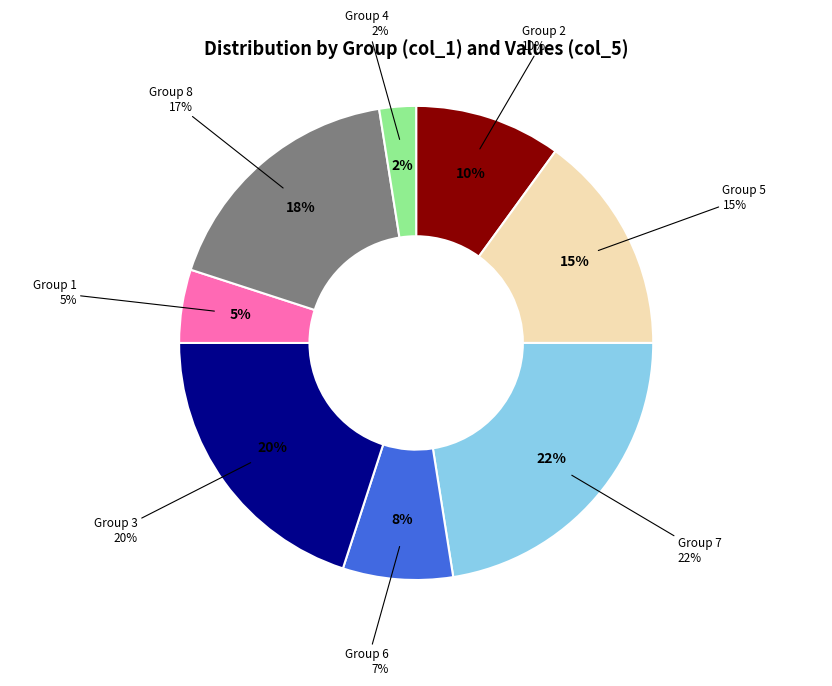

Which has a higher value, 7 or 3?

7